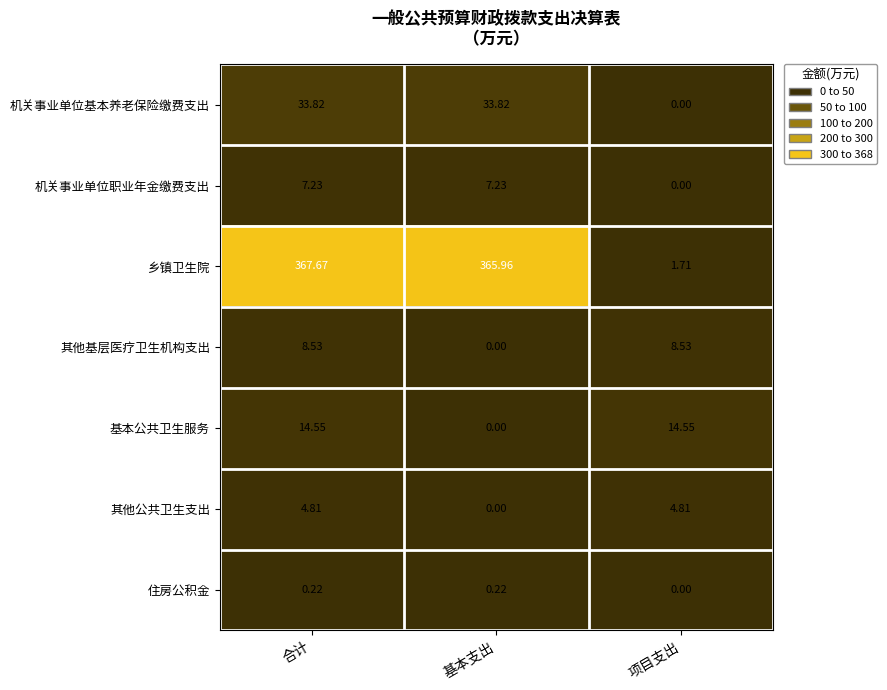

How many values in the 其他基层医疗卫生机构支出 series exceed 8?

2